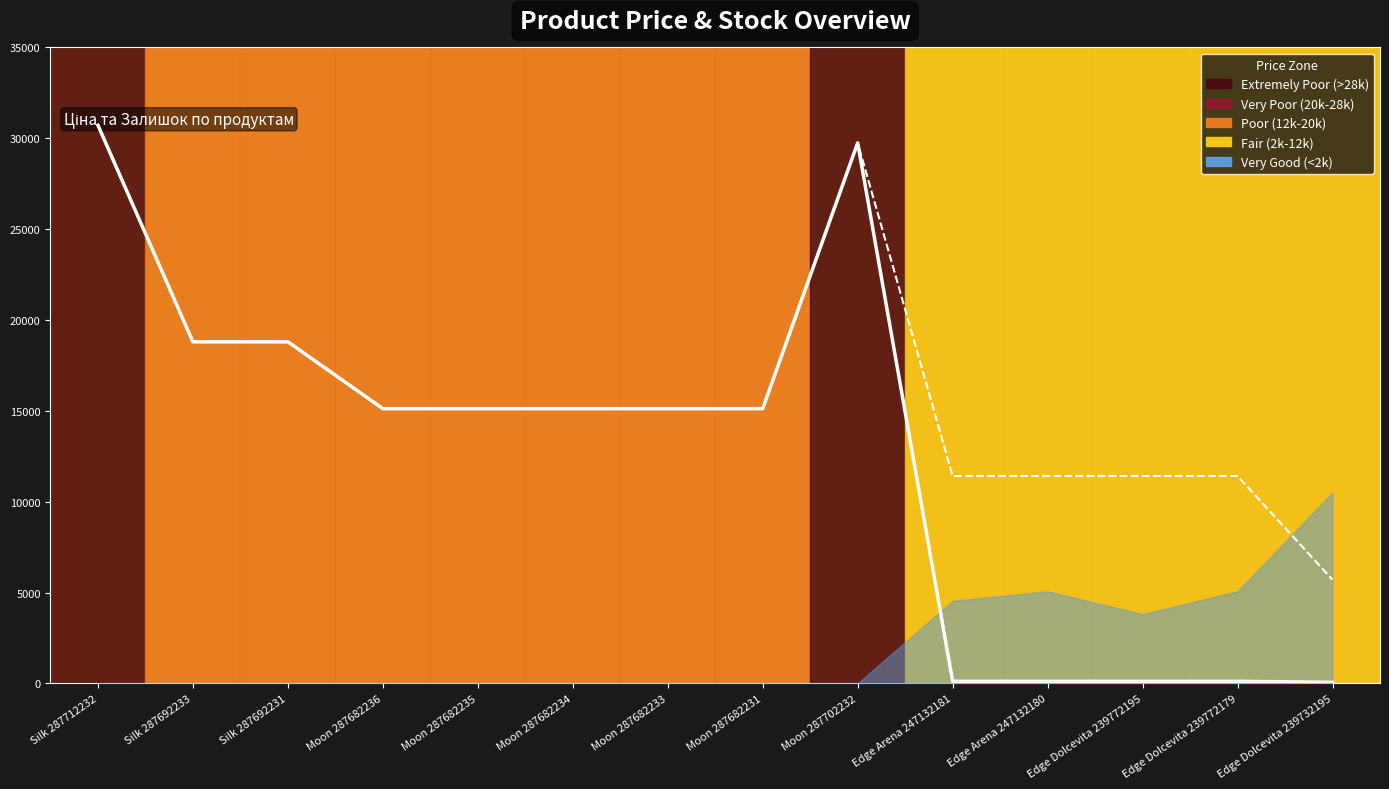

Is the value of Ціна (line) at Silk 287692233 greater than the value of Доп. ціна (line) at Edge Dolcevita 239772195?

Yes